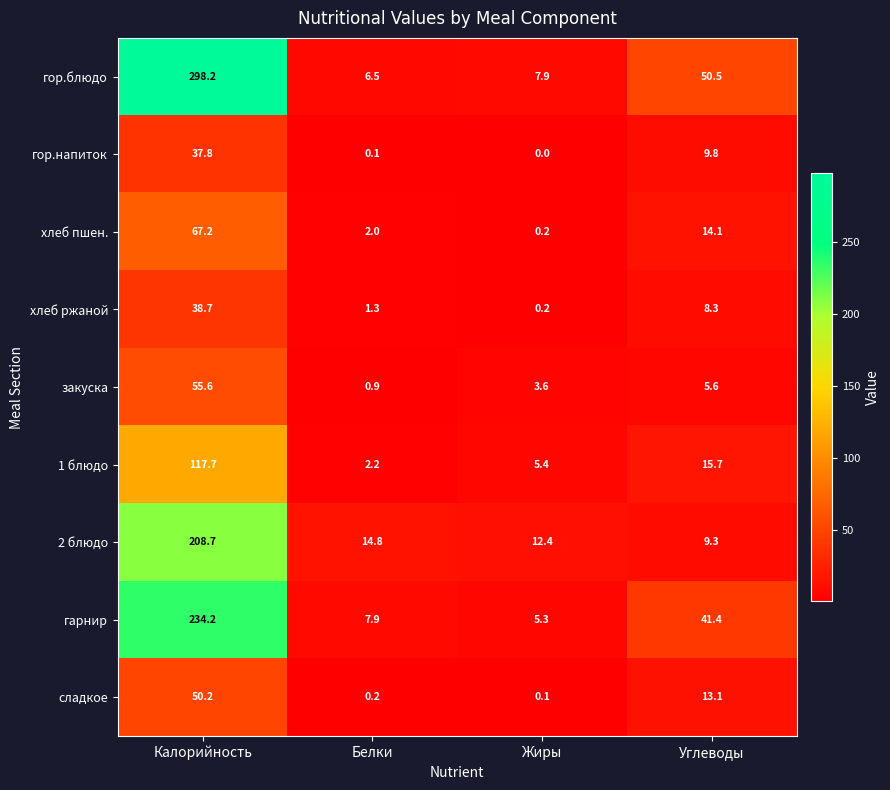

Which series has the largest range (max minus min)?

гор.блюдо